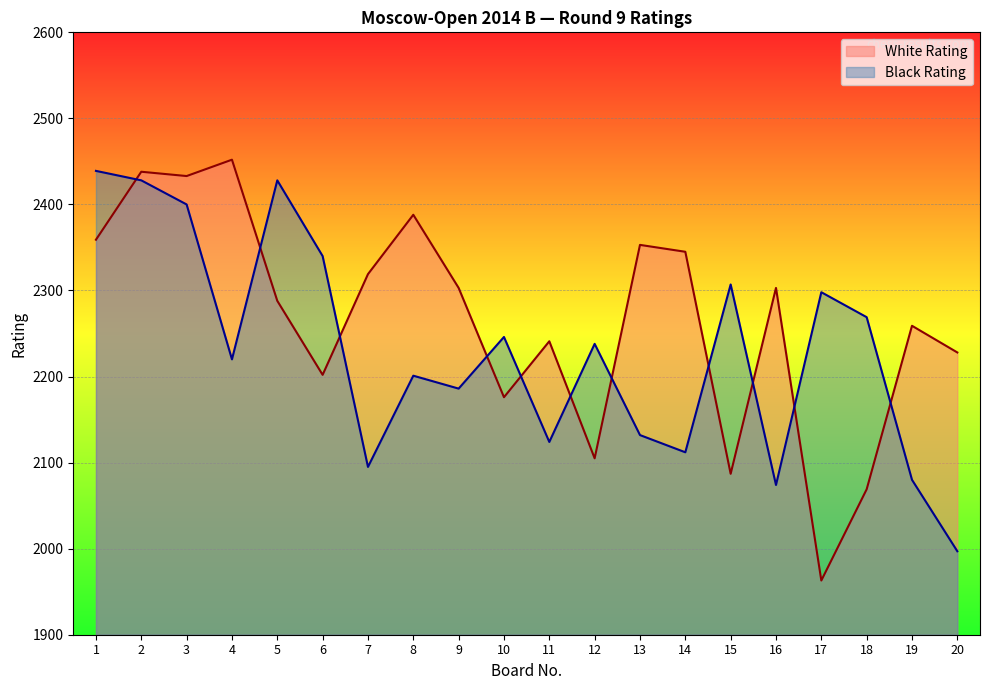

At which category is the sum across all series the highest?

2